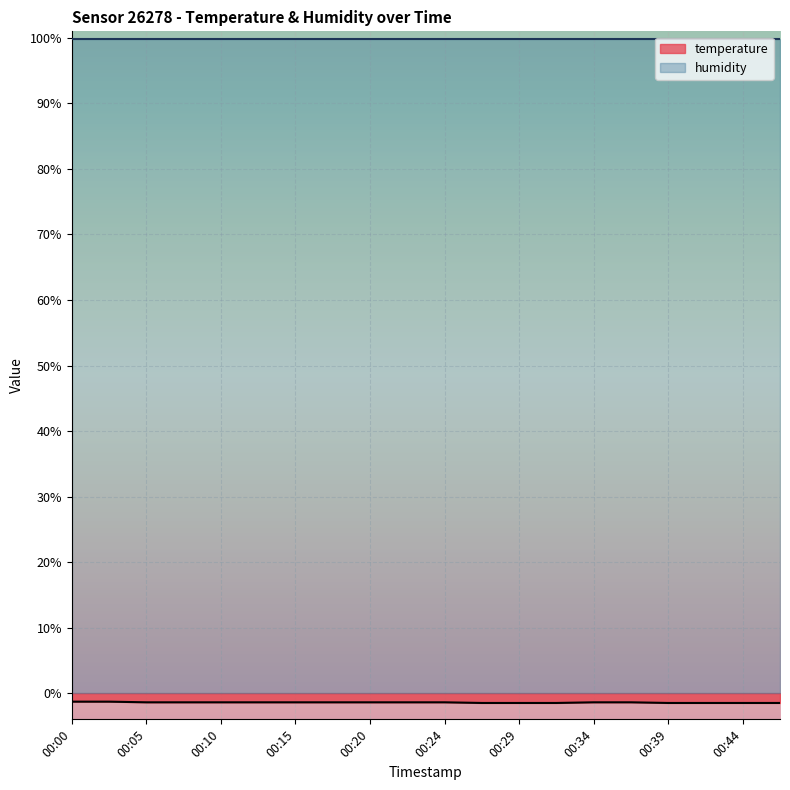

Between 00:29 and 00:39, which is larger?

00:29